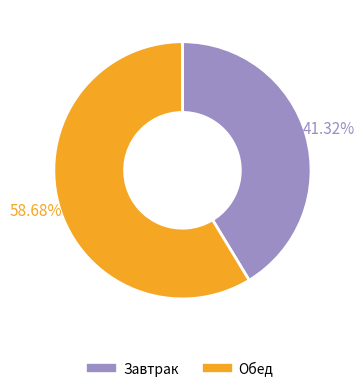

Which has a higher value, Обед or Завтрак?

Обед